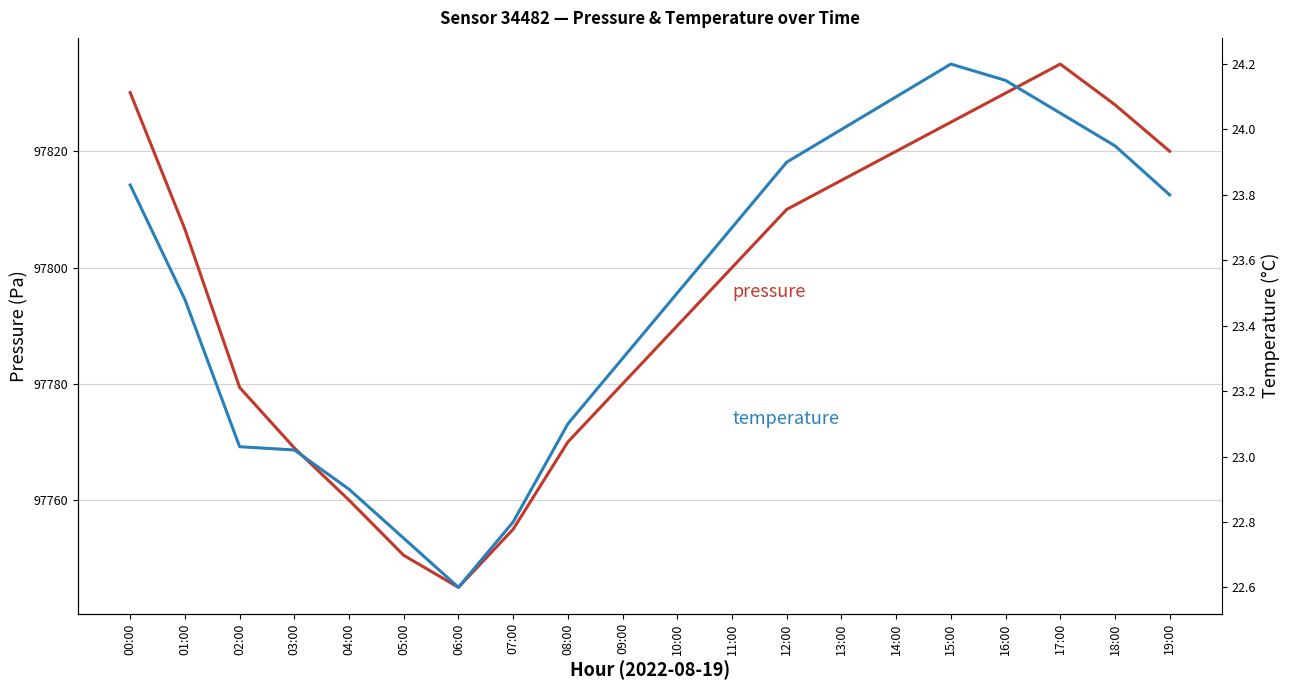

True or false: temperature and pressure intersect in this chart.

False